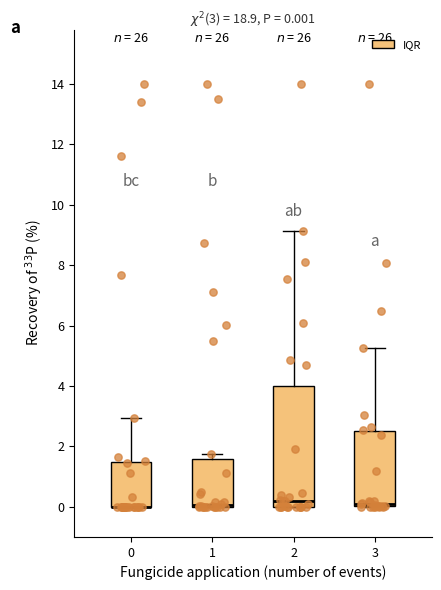

Which box is the tallest, from its lower edge to its upper edge?

2